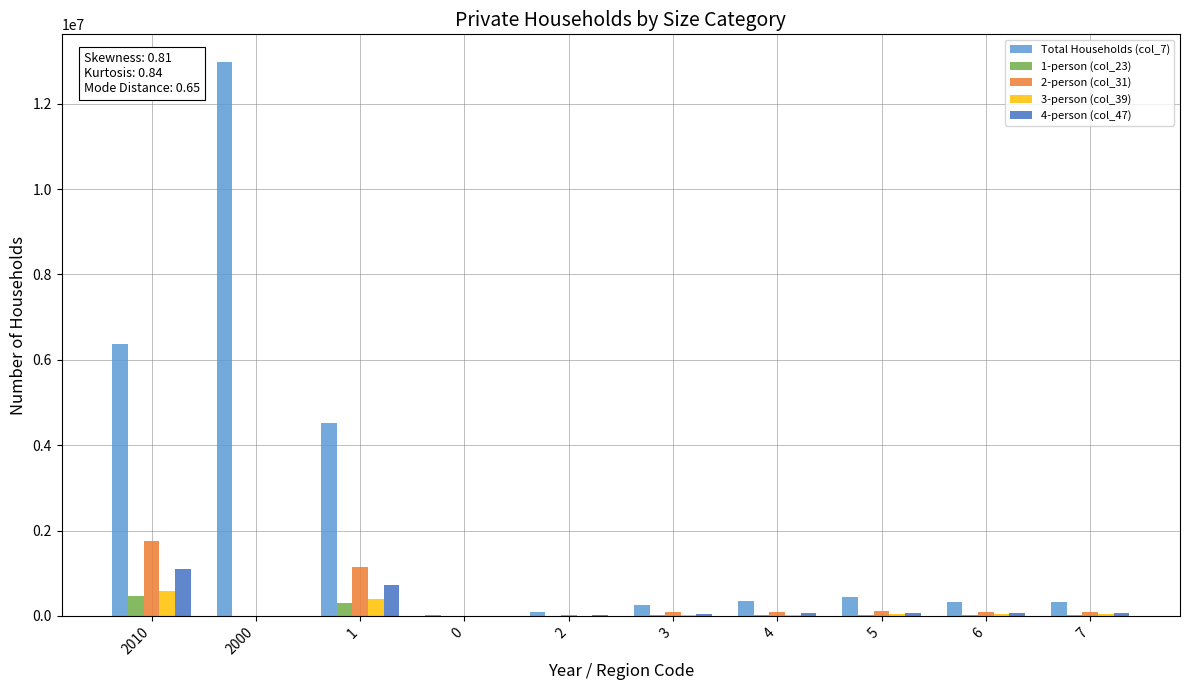

What is the maximum value shown in the chart?

12978624